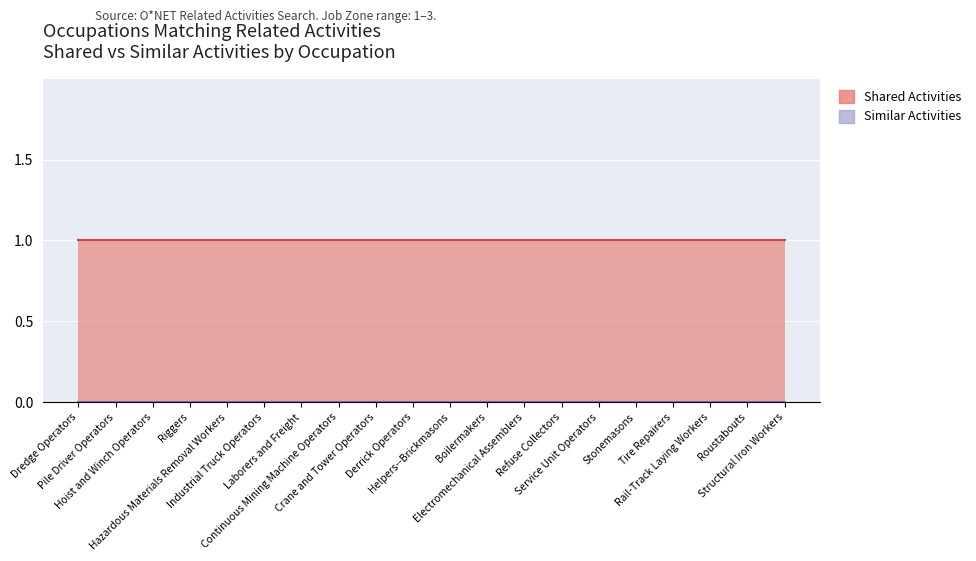

Where is Similar Activities nearest to the value 0?

Dredge Operators